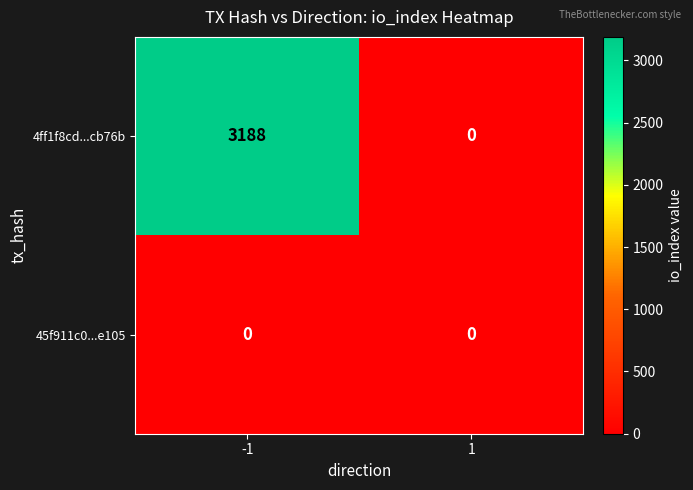

The 4ff1f8cd...cb76b series shows 1925 at 1. True or false?

False